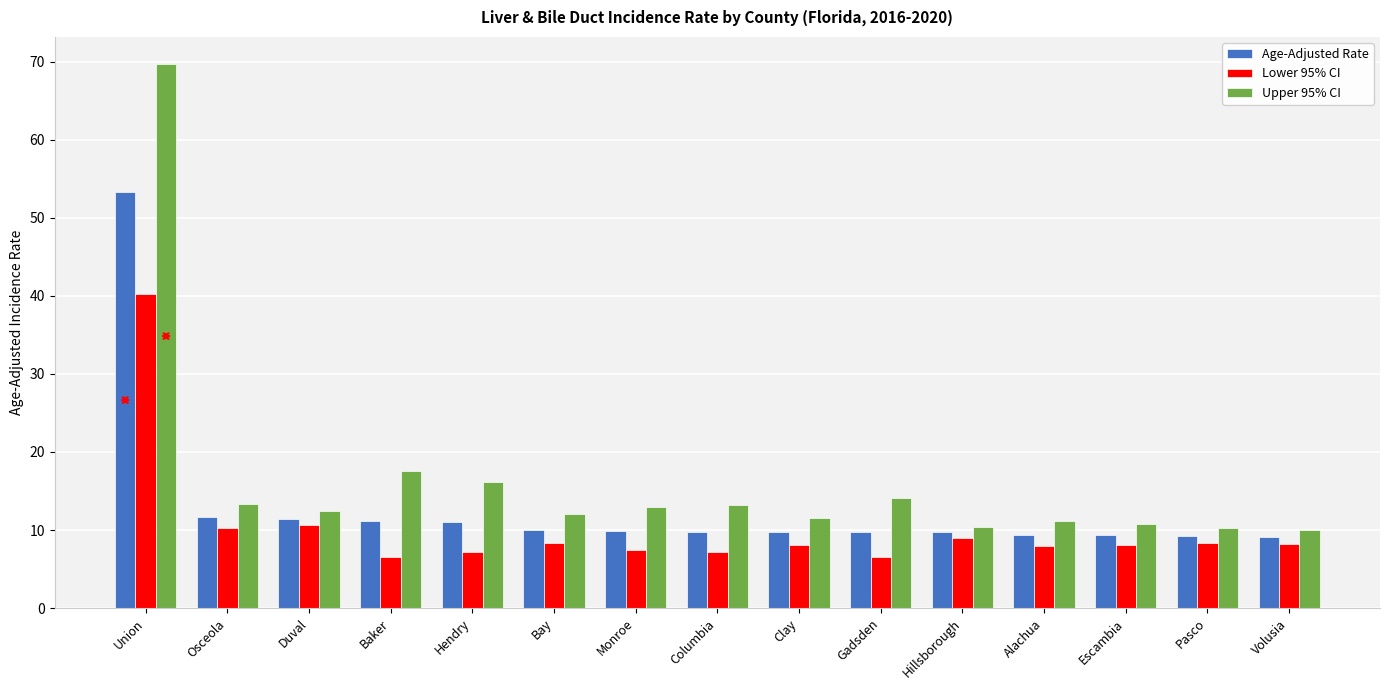

Between Union and Clay, which series saw the biggest shift?

Upper 95% CI